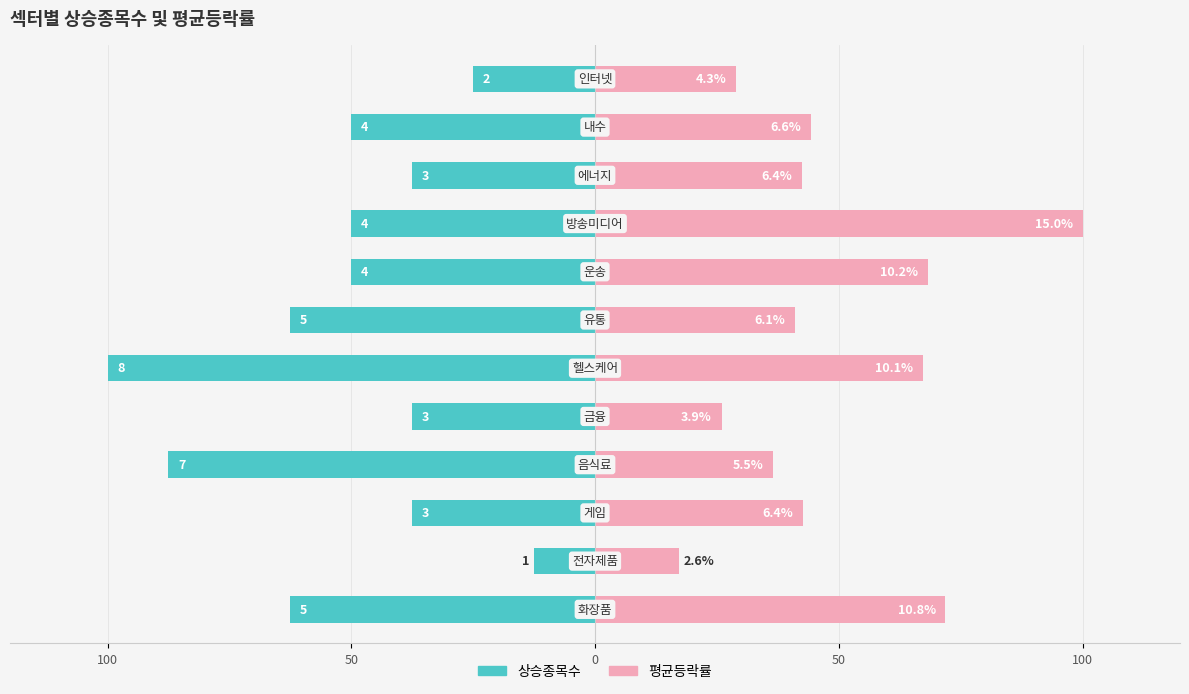

Count the number of categories in the chart.

12